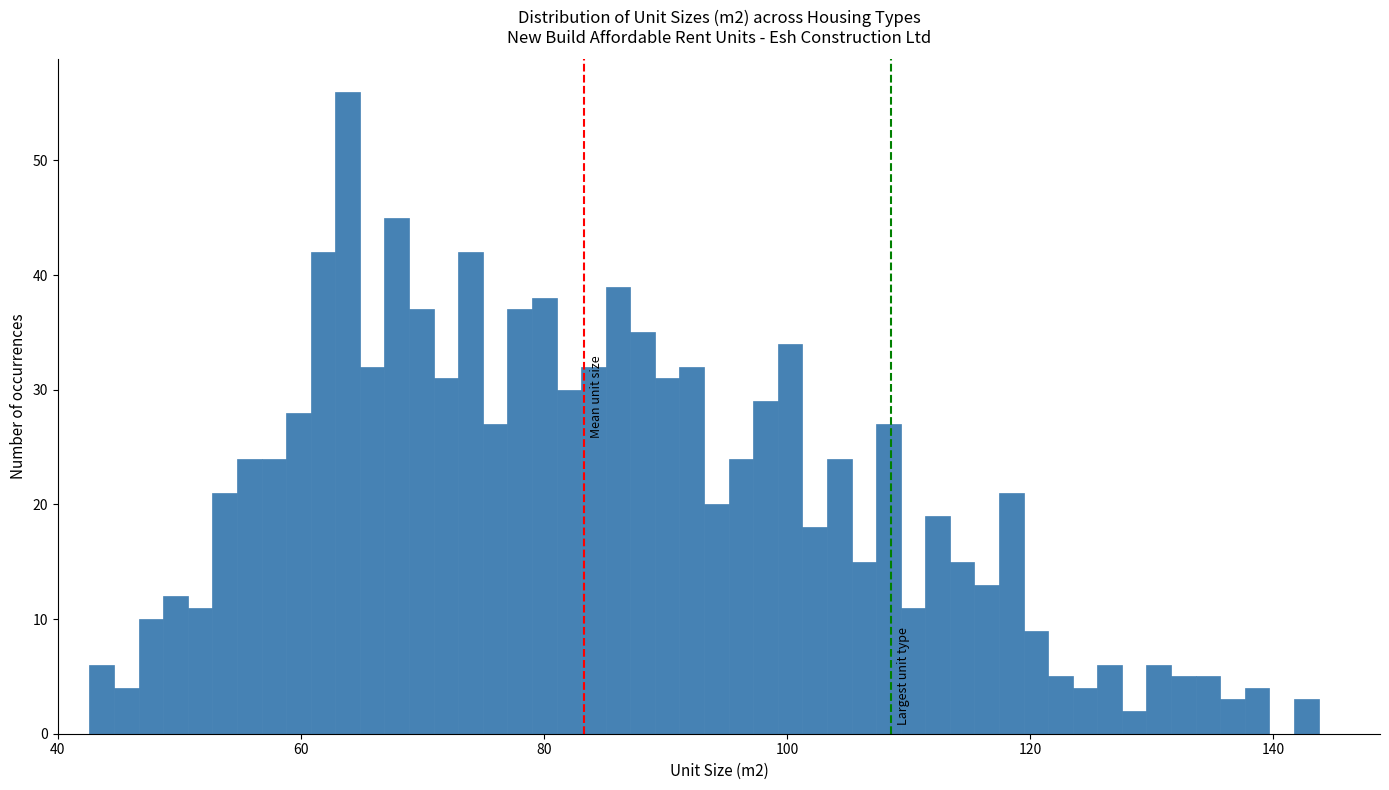

Read against the x-axis, roughly where is the centre of the tallest bar?

64